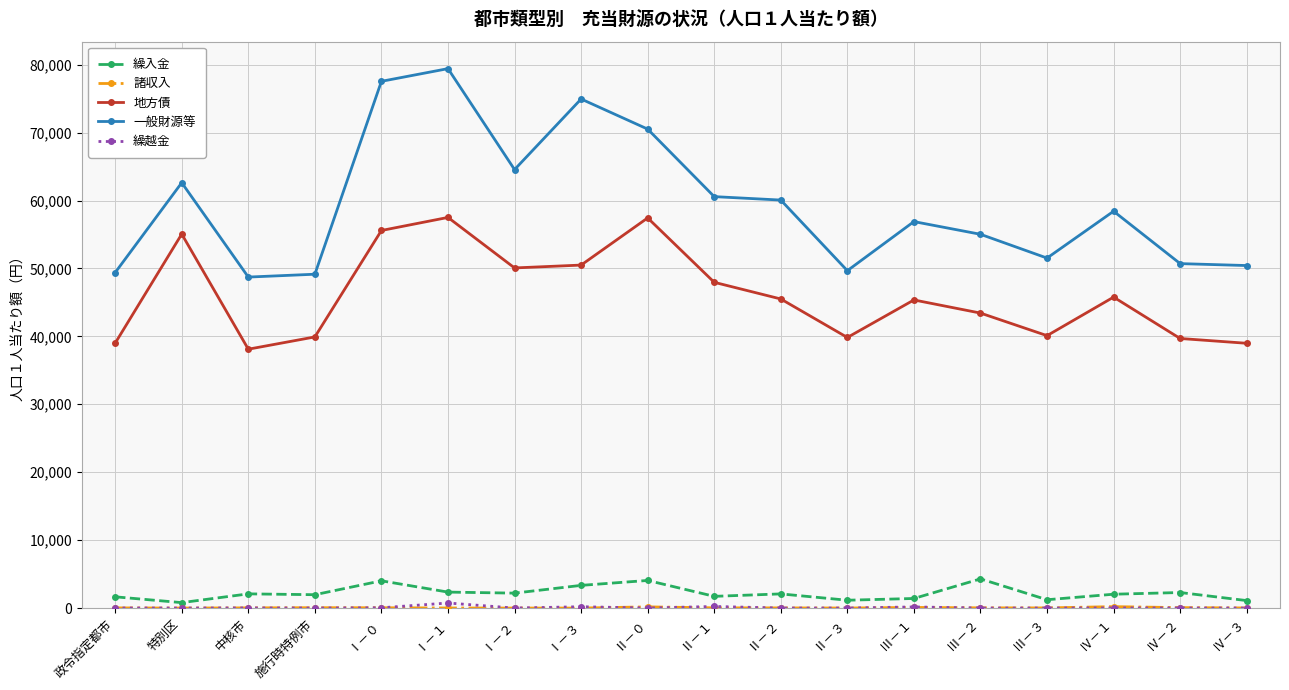

The value of 地方債 at 施行時特例市 is 70202. True or false?

False